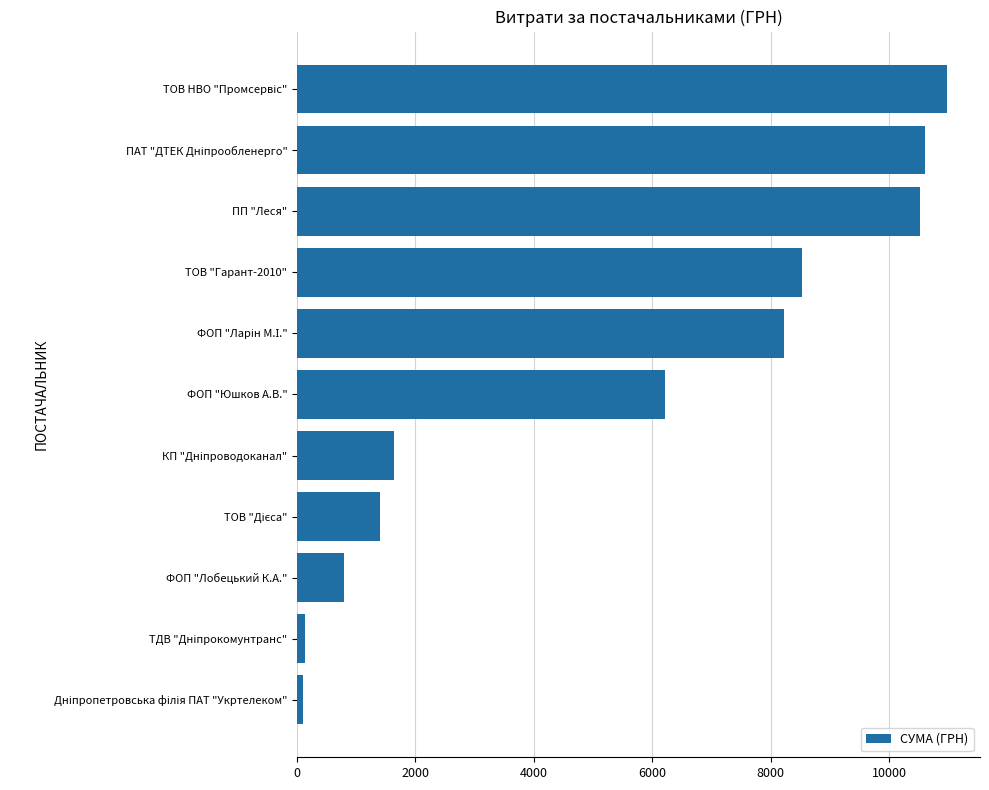

Does the chart contain any negative values?

No